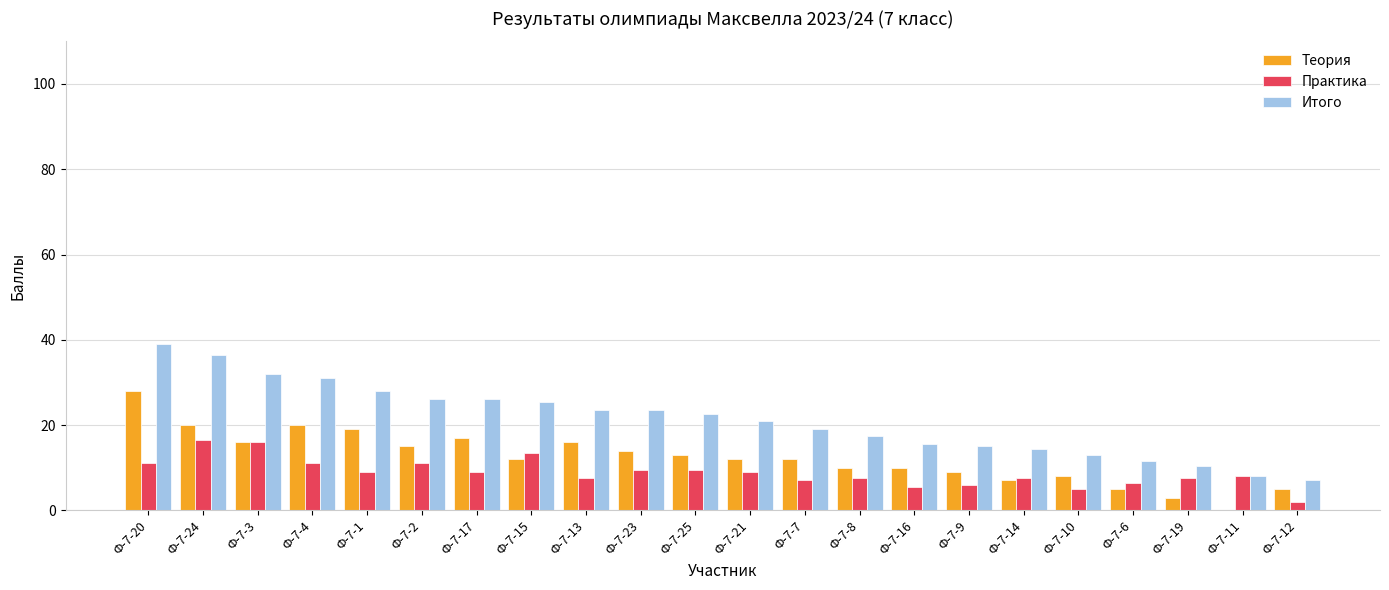

Is the value of Практика at Ф-7-10 greater than the value of Теория at Ф-7-23?

No